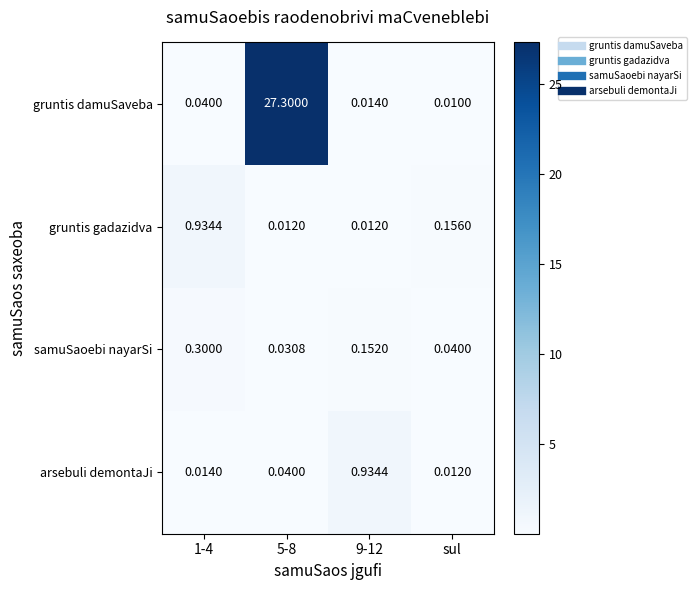

Which category has the lowest value across all series?

sul